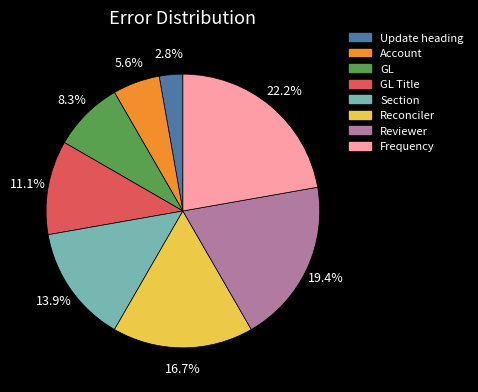

Which category has the biggest portion of the pie?

Frequency